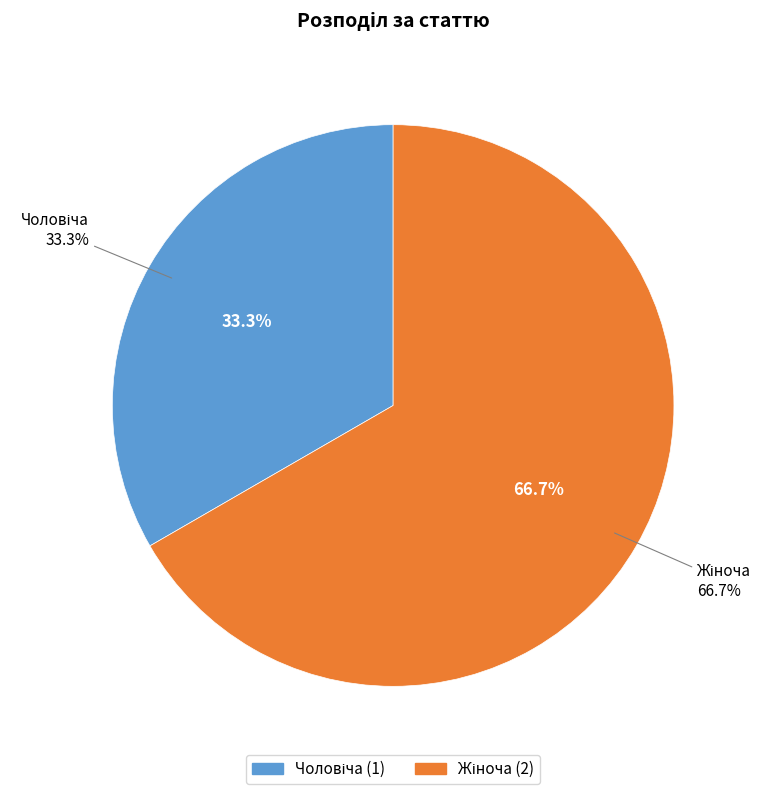

True or false: Жіноча accounts for 67% of the total.

True